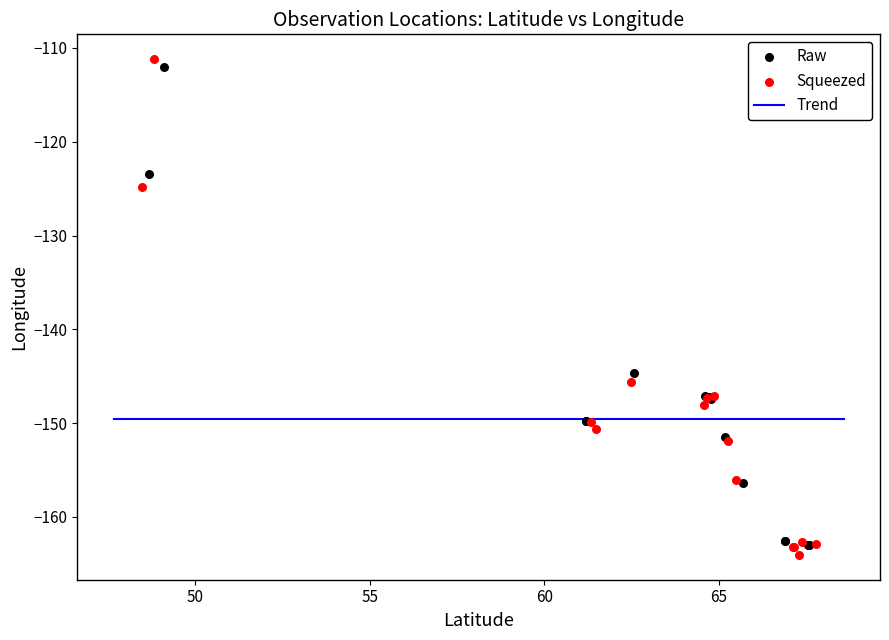

Which series has the widest spread of Y values?

Squeezed